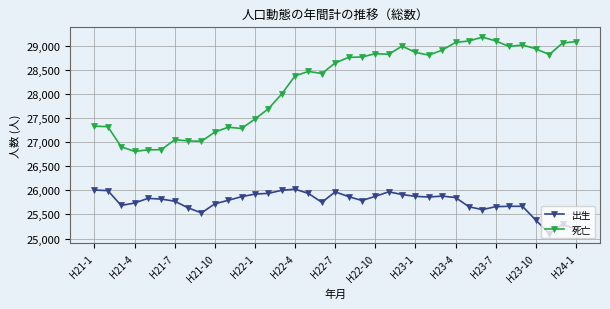

True or false: 出生 and 死亡 intersect in this chart.

False